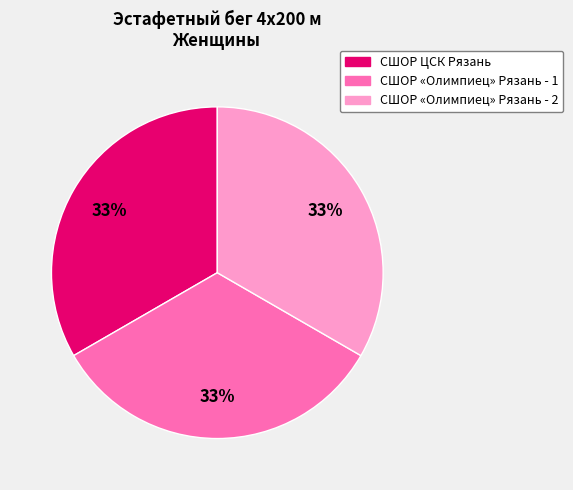

Does any single category account for the majority?

No